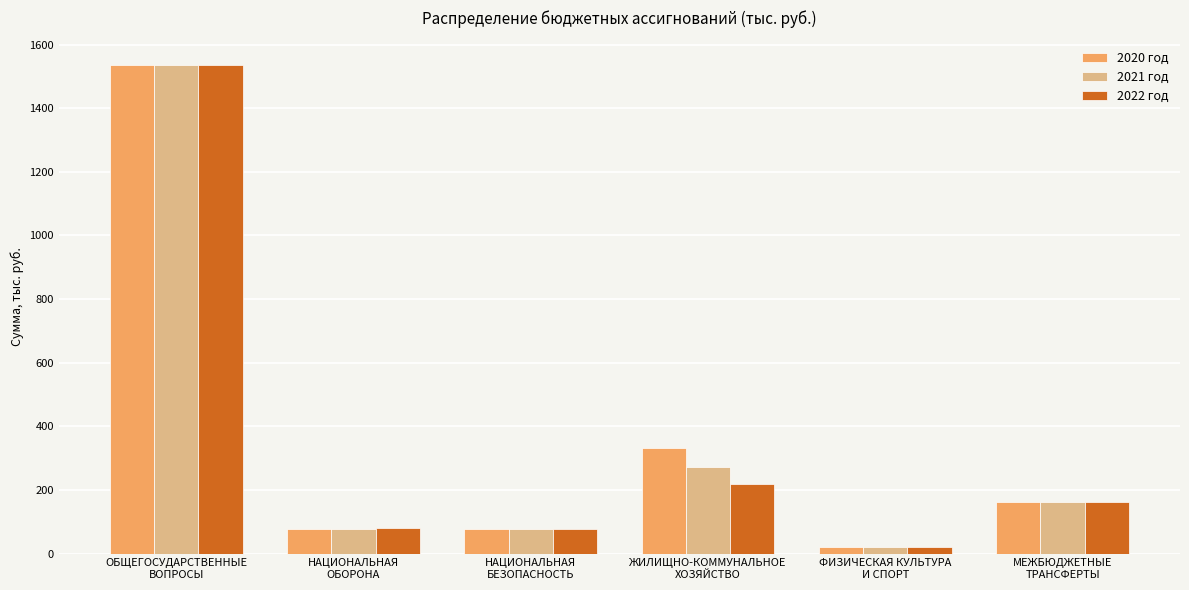

What is the approximate value of 2020 год at НАЦИОНАЛЬНАЯ
ОБОРОНА?

78.2